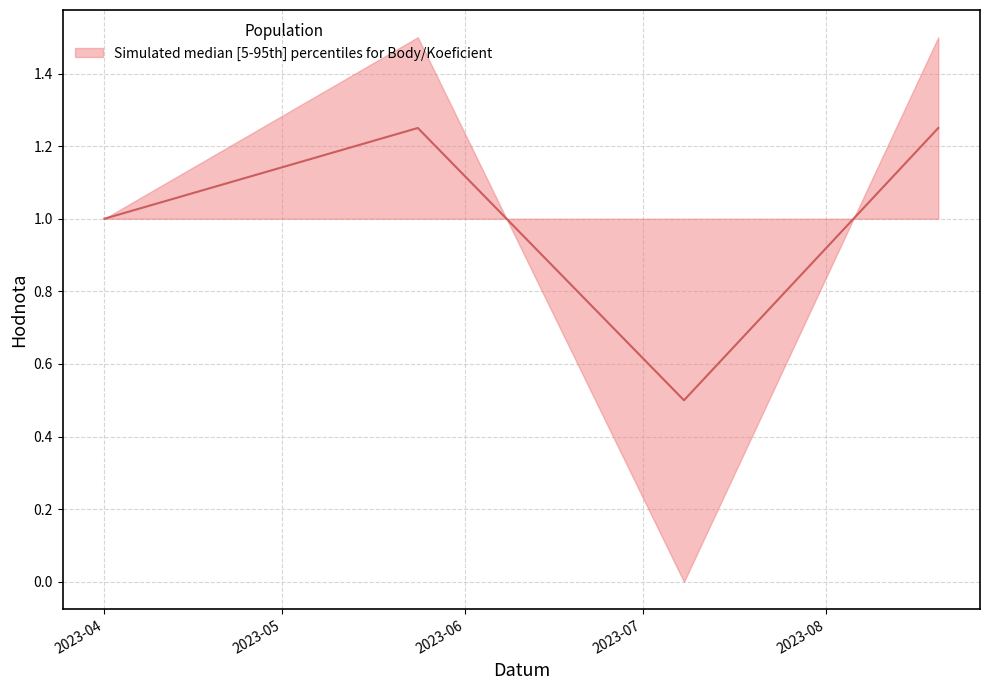

True or false: the data shows 1.0 at 2023-04.

True